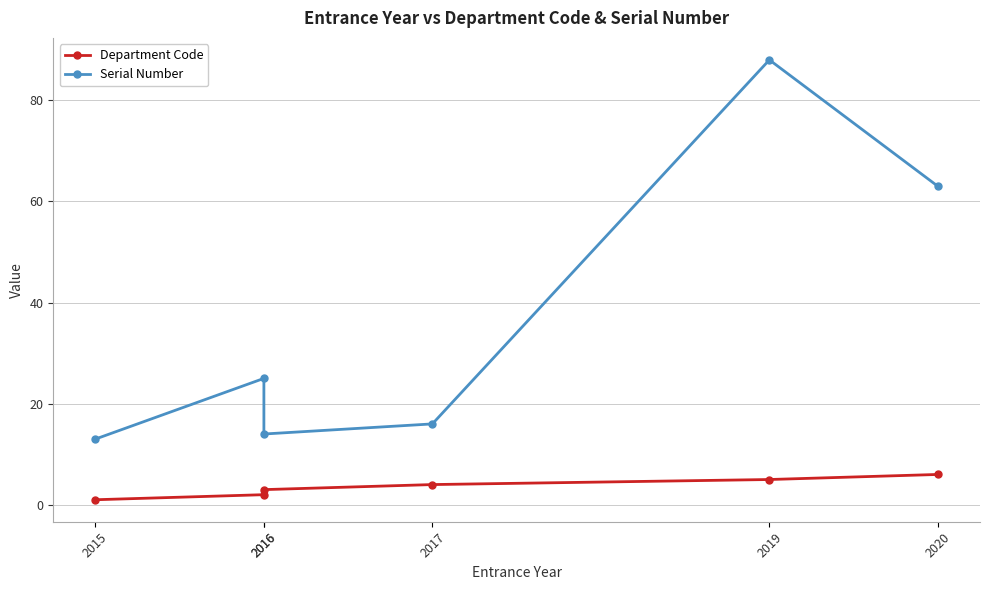

What value does the Department Code series have at 2016?

2